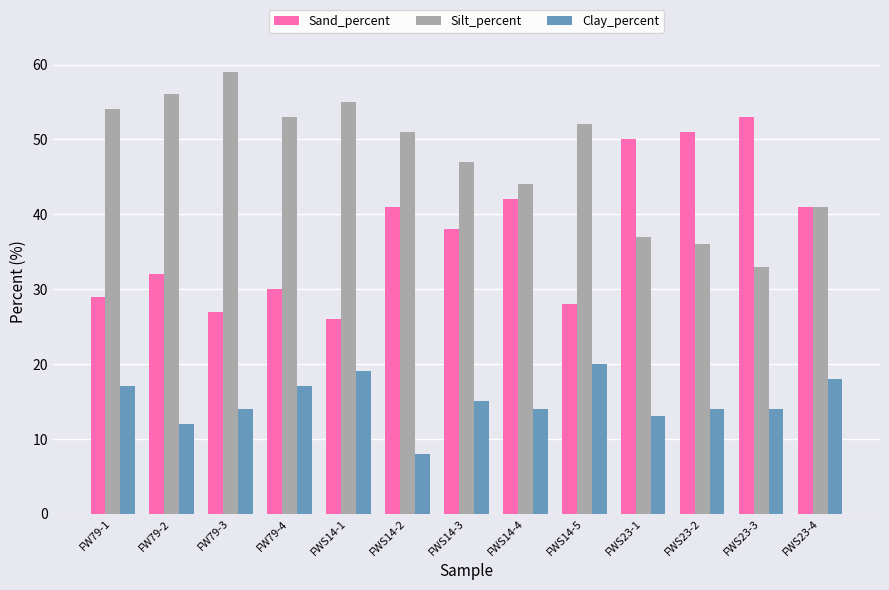

At which label does Silt_percent reach its minimum?

FWS23-3